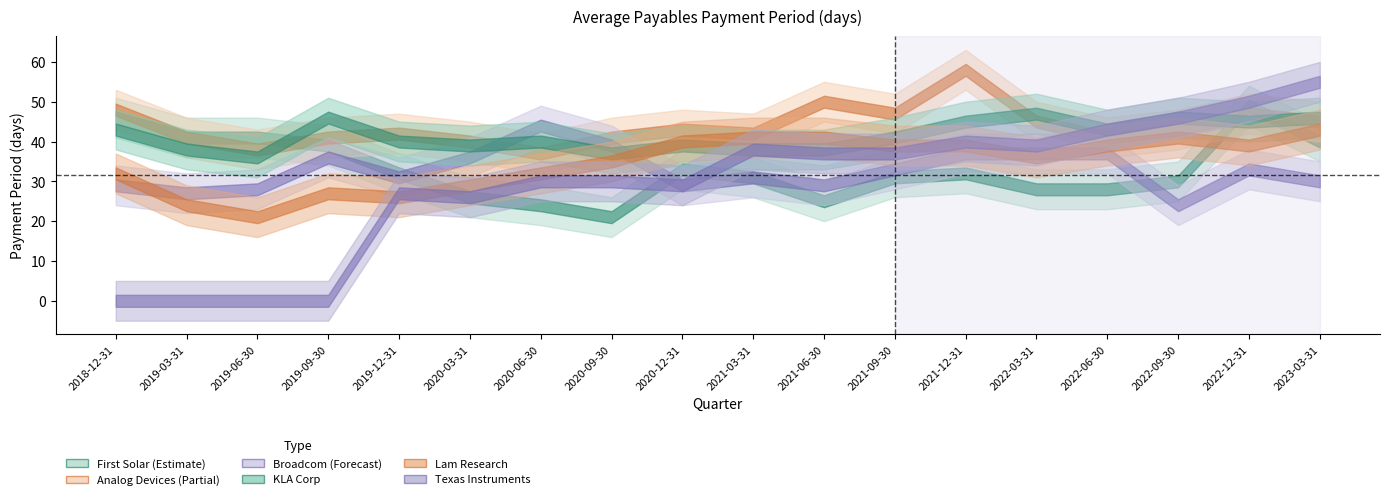

Which series ends up on top after the final intersection of KLA Corp and First Solar?

First Solar